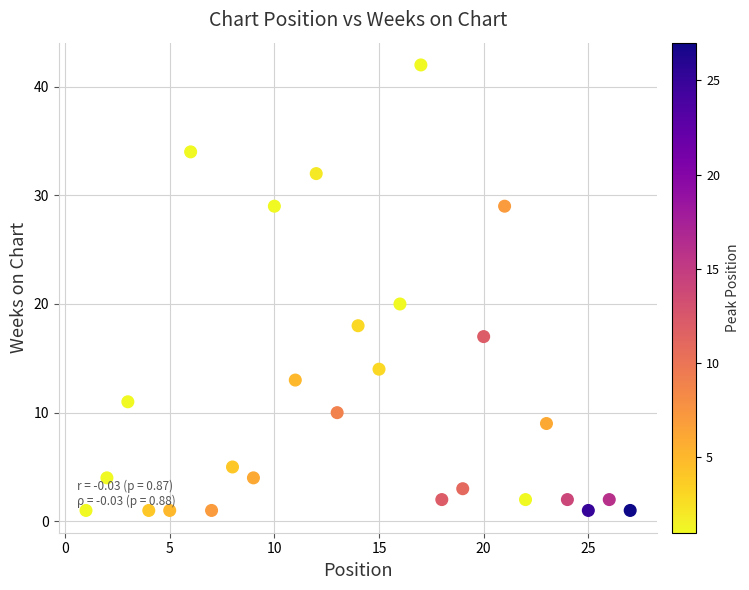

What Y value in the scatter plot is closest to 21?

20